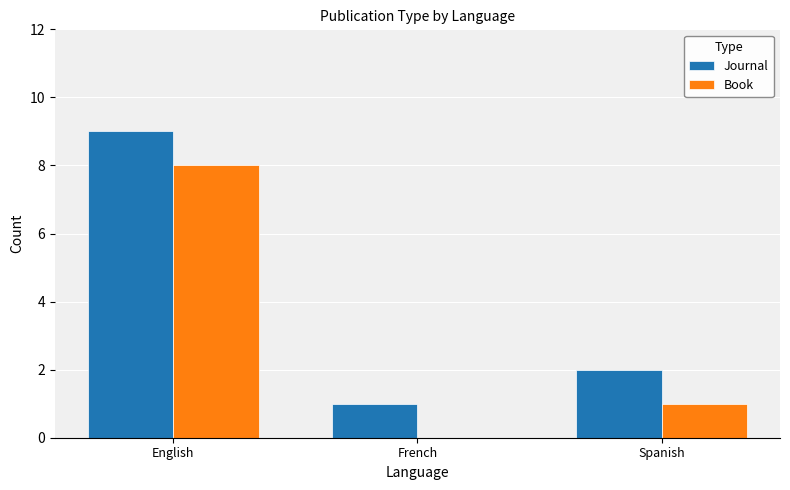

True or false: Journal has a value of 1 at French.

True